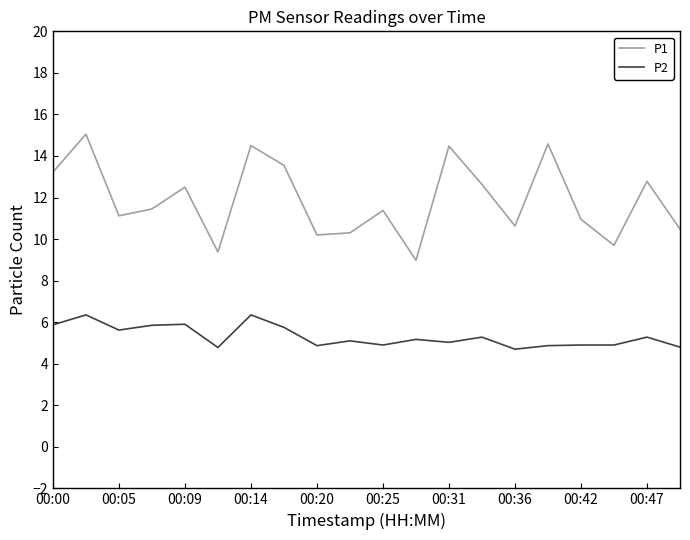

Which series has the largest total across all categories?

P1